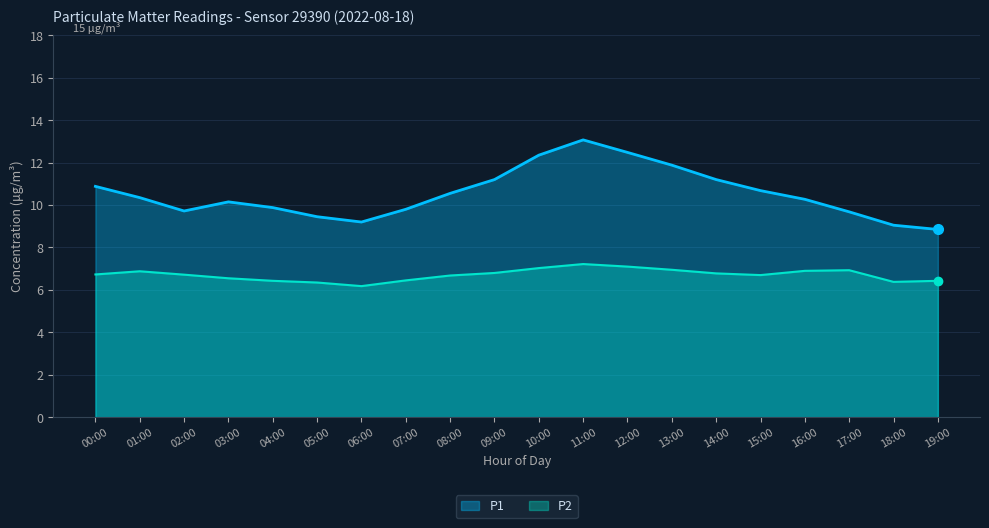

What is the minimum value shown in the chart?

6.2